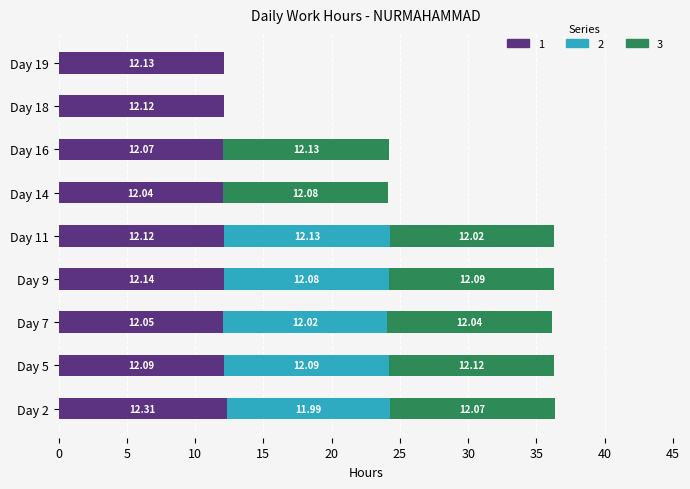

Which series changed the most between Day 14 and Day 19?

3